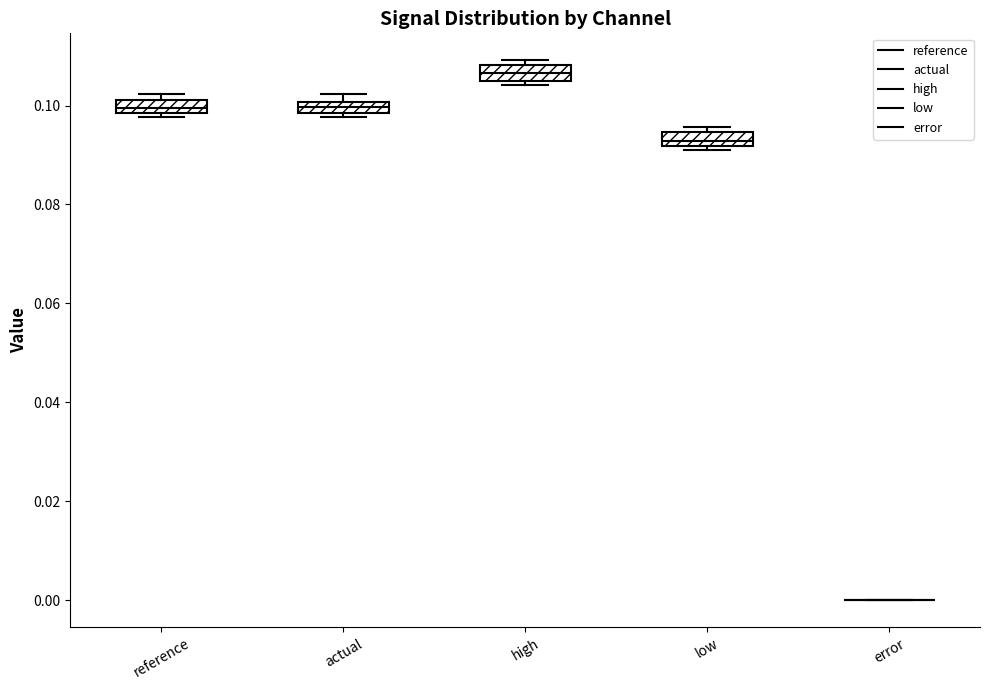

Where is the upper edge of the box for reference on the y-axis? The values are not printed on the chart, so give them approximately, as read against the axis.

0.102